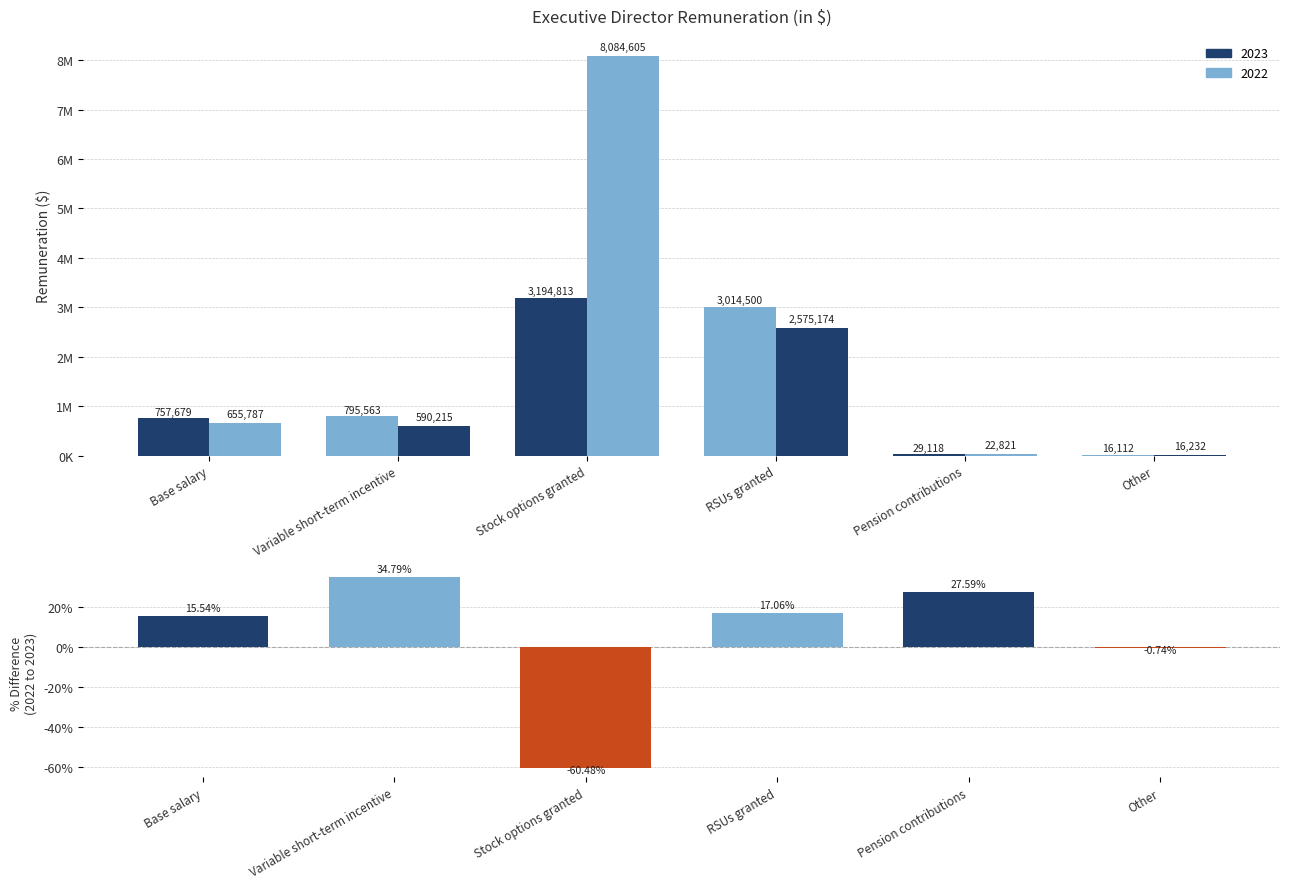

Count the number of categories in the chart.

6